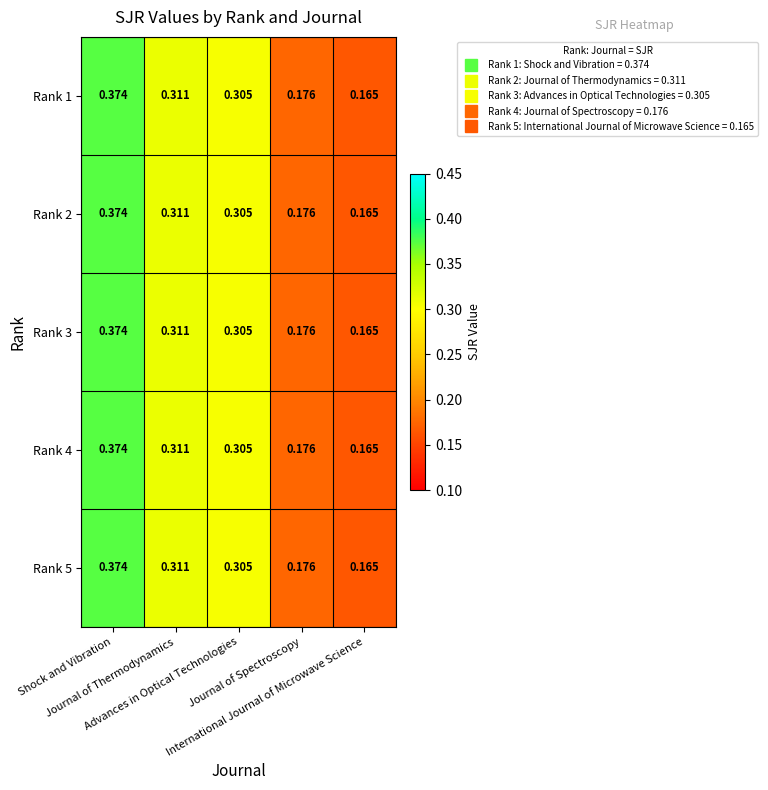

Reading left to right, extract all data points from this chart.

Rank 1: Shock and Vibration=0.4	Journal of Thermodynamics=0.3	Advances in Optical Technologies=0.3	Journal of Spectroscopy=0.2	International Journal of Microwave Science=0.2
Rank 2: Shock and Vibration=0.4	Journal of Thermodynamics=0.3	Advances in Optical Technologies=0.3	Journal of Spectroscopy=0.2	International Journal of Microwave Science=0.2
Rank 3: Shock and Vibration=0.4	Journal of Thermodynamics=0.3	Advances in Optical Technologies=0.3	Journal of Spectroscopy=0.2	International Journal of Microwave Science=0.2
Rank 4: Shock and Vibration=0.4	Journal of Thermodynamics=0.3	Advances in Optical Technologies=0.3	Journal of Spectroscopy=0.2	International Journal of Microwave Science=0.2
Rank 5: Shock and Vibration=0.4	Journal of Thermodynamics=0.3	Advances in Optical Technologies=0.3	Journal of Spectroscopy=0.2	International Journal of Microwave Science=0.2